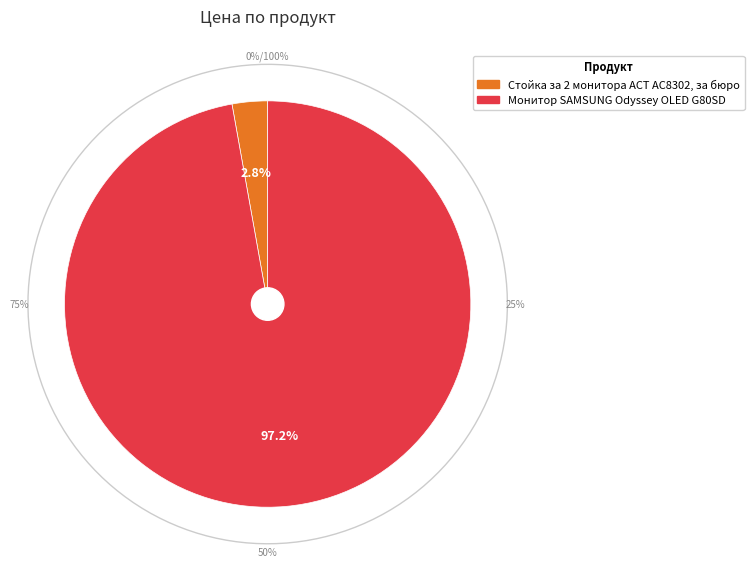

What percentage is NOT represented by Стойка за 2 мониторa ACT AC8302, за бюро?

97.2%